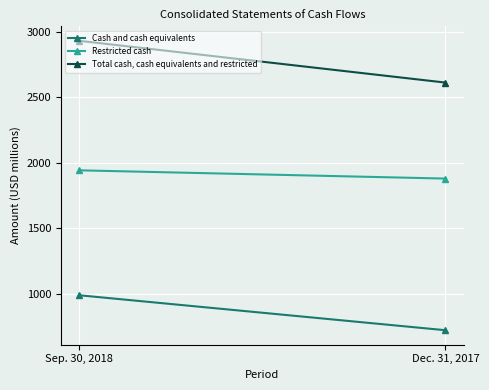

The Total cash, cash equivalents and restricted series shows 1342 at Sep. 30, 2018. True or false?

False